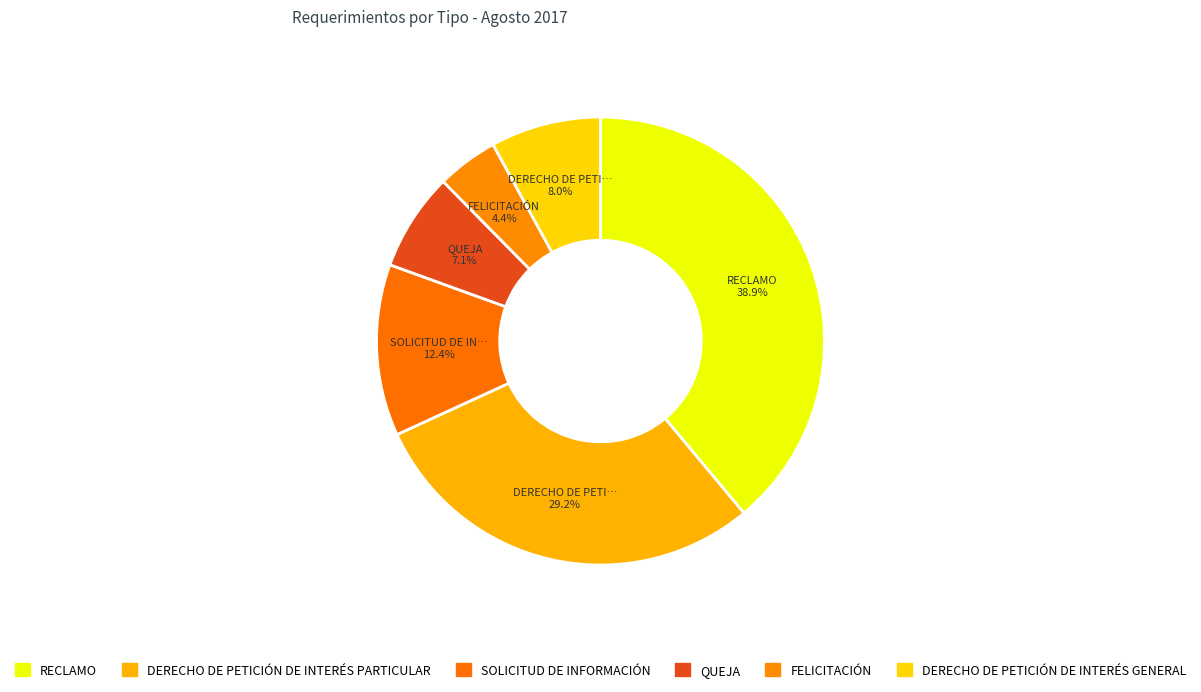

What portion of the pie excludes SOLICITUD DE INFORMACIÓN?

87.6%